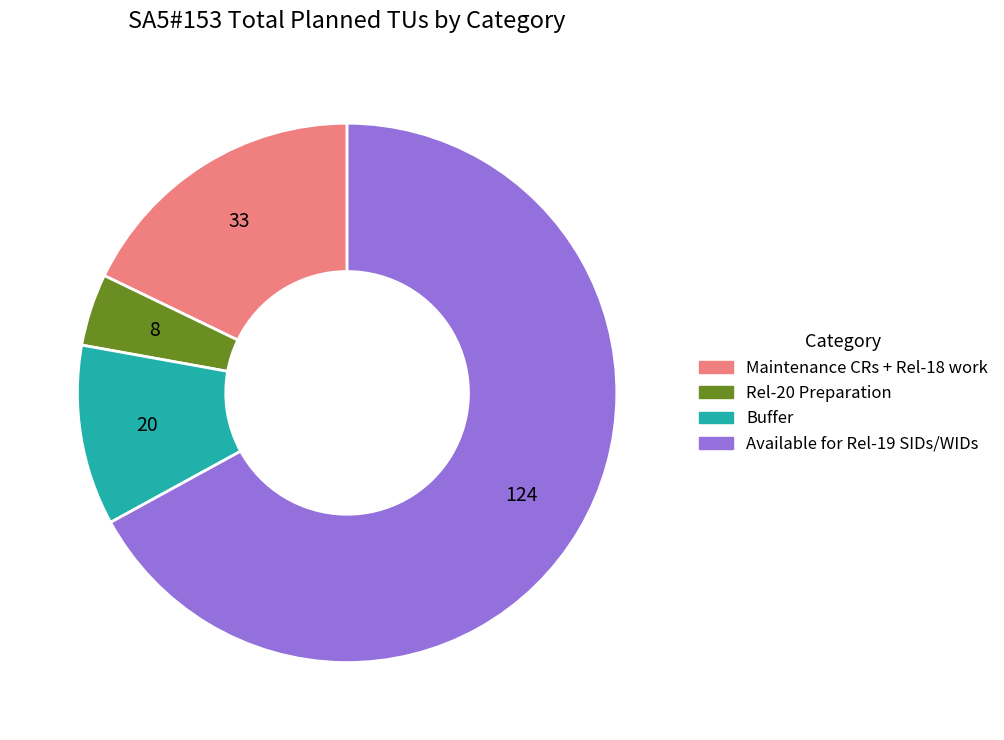

What is the largest slice in the pie chart?

Available for Rel-19 SIDs/WIDs